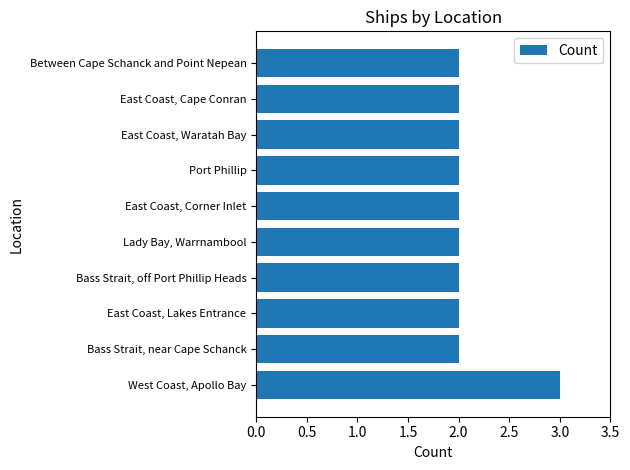

What is the sum of the values at West Coast, Apollo Bay and East Coast, Corner Inlet?

5